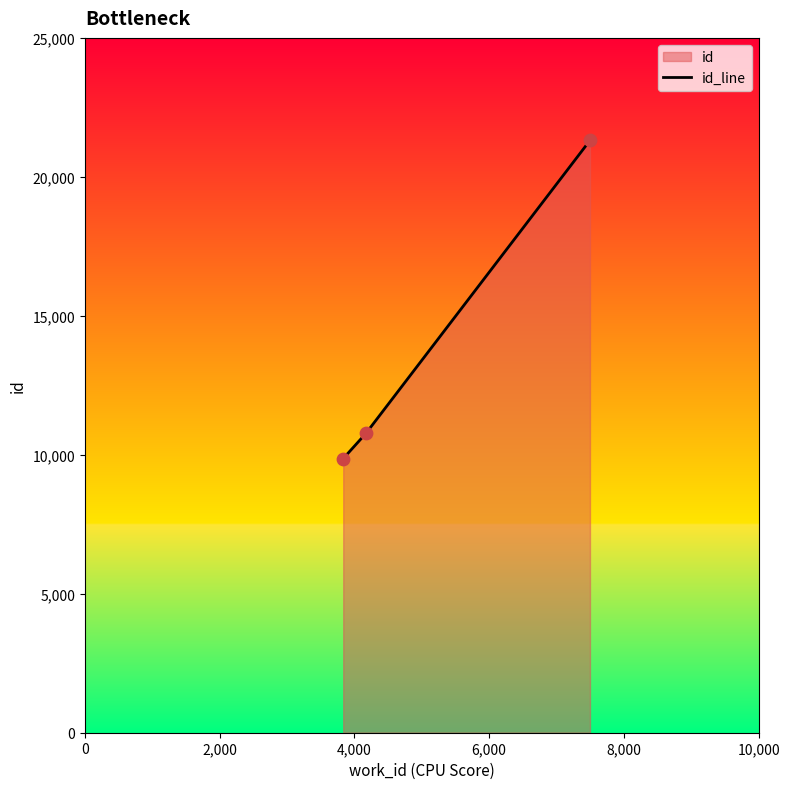

What is the change in value from 4171 to 7496?

+10540